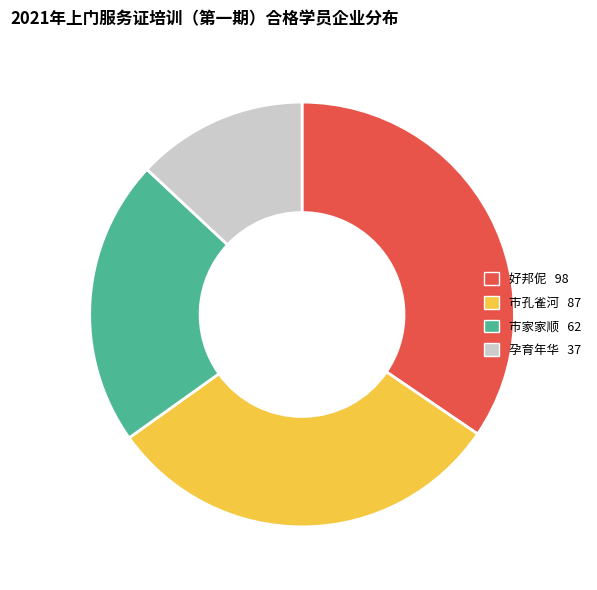

How many segments does this pie chart have?

4